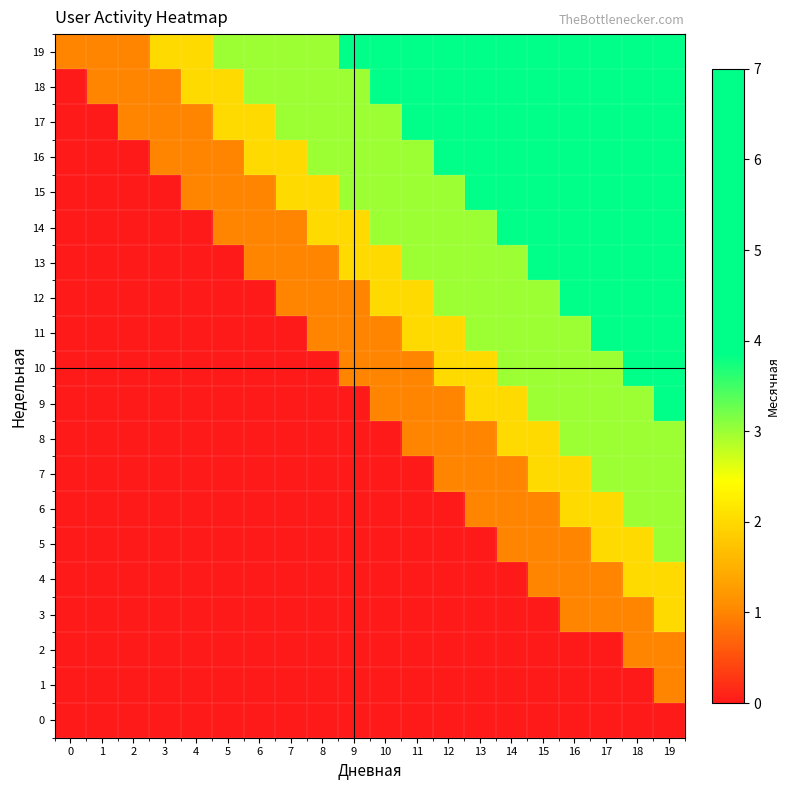

Reading right to left, what are all the values shown in this chart?

0: 19=0	18=0	17=0	16=0	15=0	14=0	13=0	12=0	11=0	10=0	9=0	8=0	7=0	6=0	5=0	4=0	3=0	2=0	1=0	0=0
1: 19=1	18=0	17=0	16=0	15=0	14=0	13=0	12=0	11=0	10=0	9=0	8=0	7=0	6=0	5=0	4=0	3=0	2=0	1=0	0=0
2: 19=1	18=1	17=0	16=0	15=0	14=0	13=0	12=0	11=0	10=0	9=0	8=0	7=0	6=0	5=0	4=0	3=0	2=0	1=0	0=0
3: 19=2	18=1	17=1	16=1	15=0	14=0	13=0	12=0	11=0	10=0	9=0	8=0	7=0	6=0	5=0	4=0	3=0	2=0	1=0	0=0
4: 19=2	18=2	17=1	16=1	15=1	14=0	13=0	12=0	11=0	10=0	9=0	8=0	7=0	6=0	5=0	4=0	3=0	2=0	1=0	0=0
5: 19=3	18=2	17=2	16=1	15=1	14=1	13=0	12=0	11=0	10=0	9=0	8=0	7=0	6=0	5=0	4=0	3=0	2=0	1=0	0=0
6: 19=3	18=3	17=2	16=2	15=1	14=1	13=1	12=0	11=0	10=0	9=0	8=0	7=0	6=0	5=0	4=0	3=0	2=0	1=0	0=0
7: 19=3	18=3	17=3	16=2	15=2	14=1	13=1	12=1	11=0	10=0	9=0	8=0	7=0	6=0	5=0	4=0	3=0	2=0	1=0	0=0
8: 19=3	18=3	17=3	16=3	15=2	14=2	13=1	12=1	11=1	10=0	9=0	8=0	7=0	6=0	5=0	4=0	3=0	2=0	1=0	0=0
9: 19=7	18=3	17=3	16=3	15=3	14=2	13=2	12=1	11=1	10=1	9=0	8=0	7=0	6=0	5=0	4=0	3=0	2=0	1=0	0=0
10: 19=7	18=7	17=3	16=3	15=3	14=3	13=2	12=2	11=1	10=1	9=1	8=0	7=0	6=0	5=0	4=0	3=0	2=0	1=0	0=0
11: 19=7	18=7	17=7	16=3	15=3	14=3	13=3	12=2	11=2	10=1	9=1	8=1	7=0	6=0	5=0	4=0	3=0	2=0	1=0	0=0
12: 19=7	18=7	17=7	16=7	15=3	14=3	13=3	12=3	11=2	10=2	9=1	8=1	7=1	6=0	5=0	4=0	3=0	2=0	1=0	0=0
13: 19=7	18=7	17=7	16=7	15=7	14=3	13=3	12=3	11=3	10=2	9=2	8=1	7=1	6=1	5=0	4=0	3=0	2=0	1=0	0=0
14: 19=7	18=7	17=7	16=7	15=7	14=7	13=3	12=3	11=3	10=3	9=2	8=2	7=1	6=1	5=1	4=0	3=0	2=0	1=0	0=0
15: 19=7	18=7	17=7	16=7	15=7	14=7	13=7	12=3	11=3	10=3	9=3	8=2	7=2	6=1	5=1	4=1	3=0	2=0	1=0	0=0
16: 19=7	18=7	17=7	16=7	15=7	14=7	13=7	12=7	11=3	10=3	9=3	8=3	7=2	6=2	5=1	4=1	3=1	2=0	1=0	0=0
17: 19=7	18=7	17=7	16=7	15=7	14=7	13=7	12=7	11=7	10=3	9=3	8=3	7=3	6=2	5=2	4=1	3=1	2=1	1=0	0=0
18: 19=7	18=7	17=7	16=7	15=7	14=7	13=7	12=7	11=7	10=7	9=3	8=3	7=3	6=3	5=2	4=2	3=1	2=1	1=1	0=0
19: 19=7	18=7	17=7	16=7	15=7	14=7	13=7	12=7	11=7	10=7	9=7	8=3	7=3	6=3	5=3	4=2	3=2	2=1	1=1	0=1